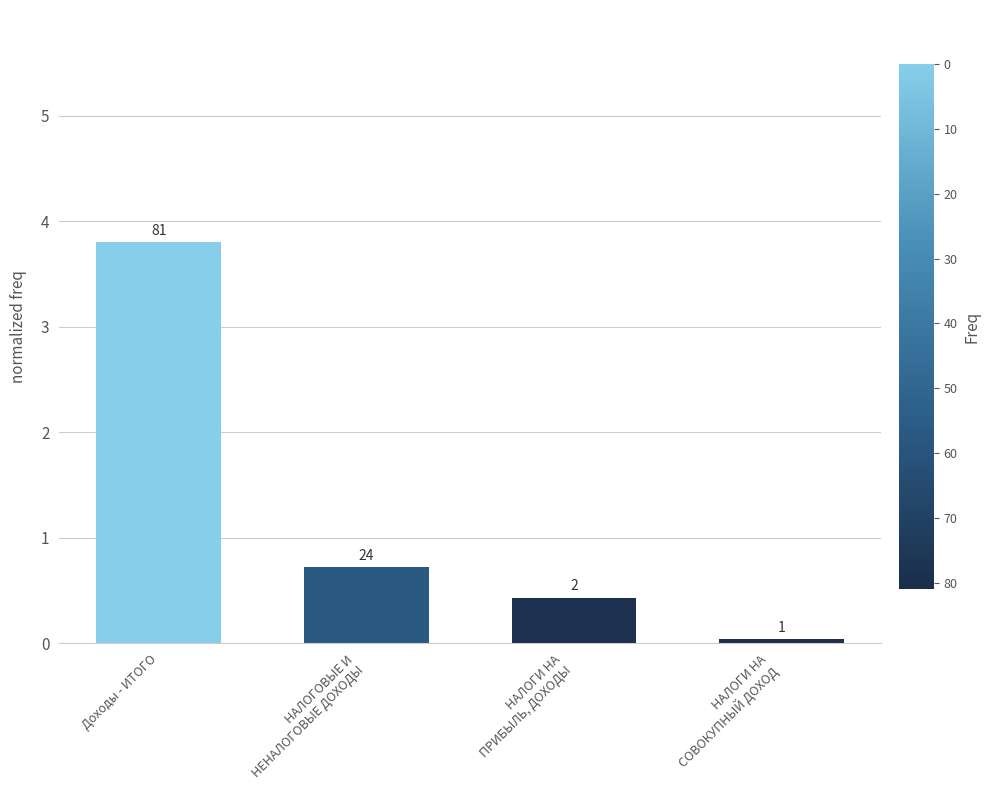

Which has a higher value, Доходы - ИТОГО or НАЛОГИ НА
СОВОКУПНЫЙ ДОХОД?

Доходы - ИТОГО